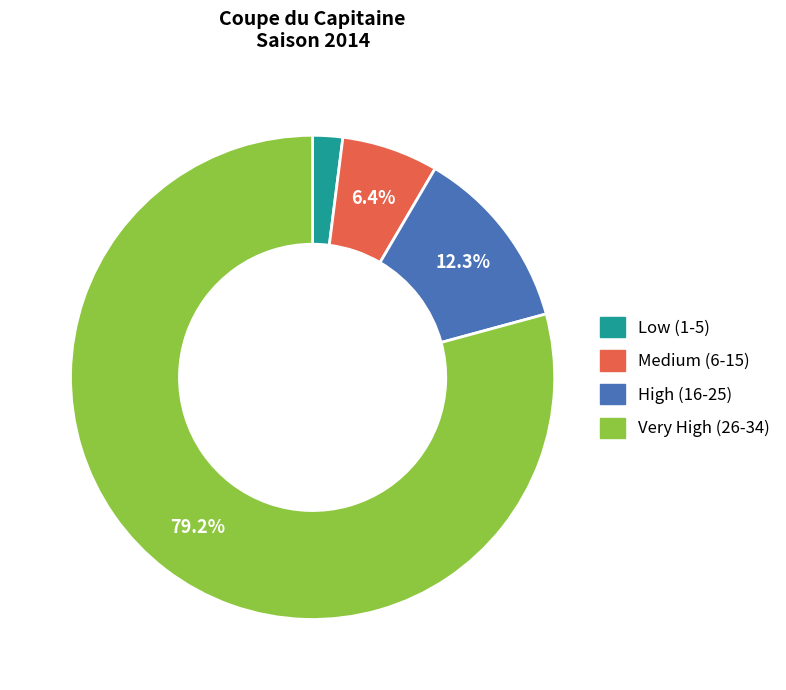

Is there any slice that represents more than half of the pie?

Yes